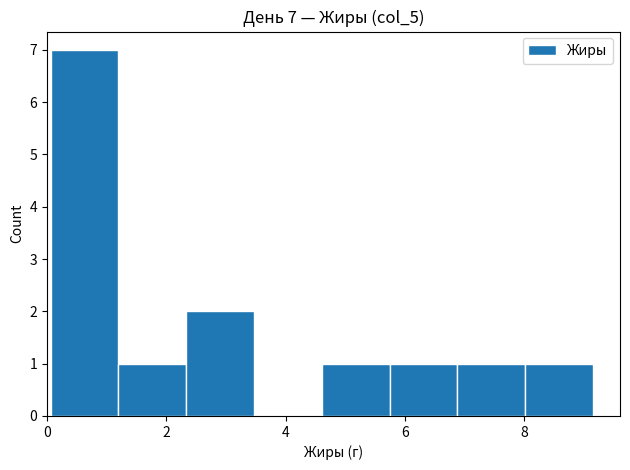

Over which range of the x-axis is the bar tallest?

0.0 to 1.2